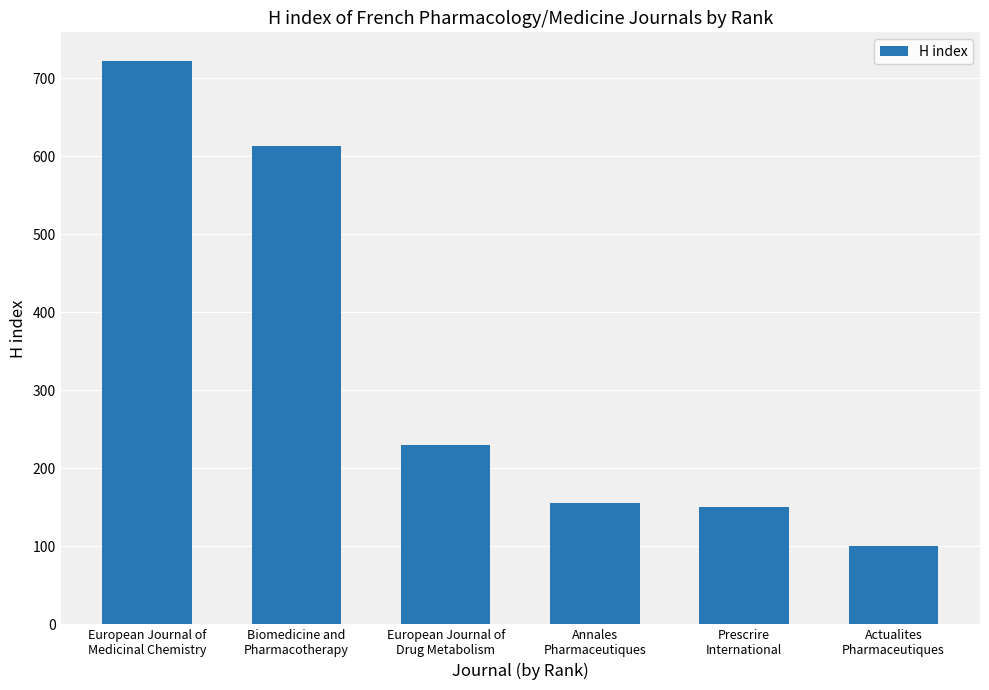

Which category has the lowest value across all series?

Actualites
Pharmaceutiques